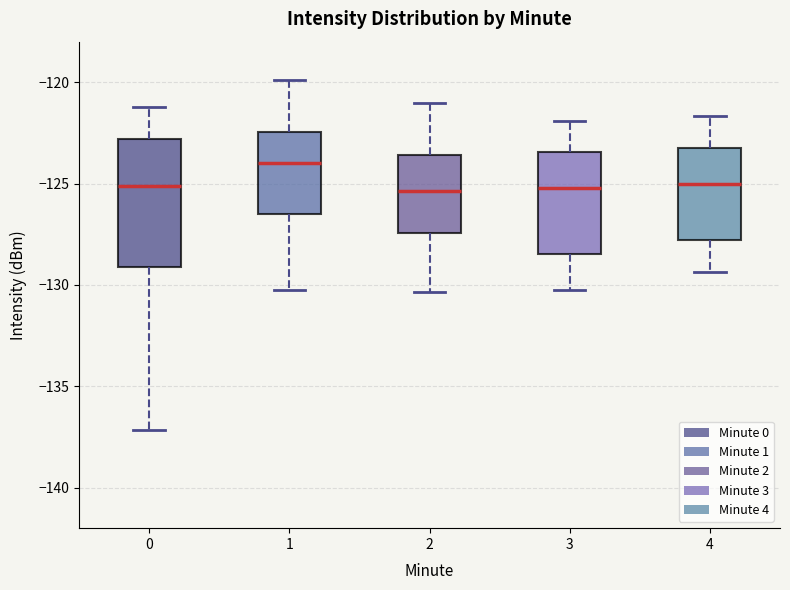

Where is the upper edge of the box at x = 4 on the y-axis? The values are not printed on the chart, so give them approximately, as read against the axis.

-123.0